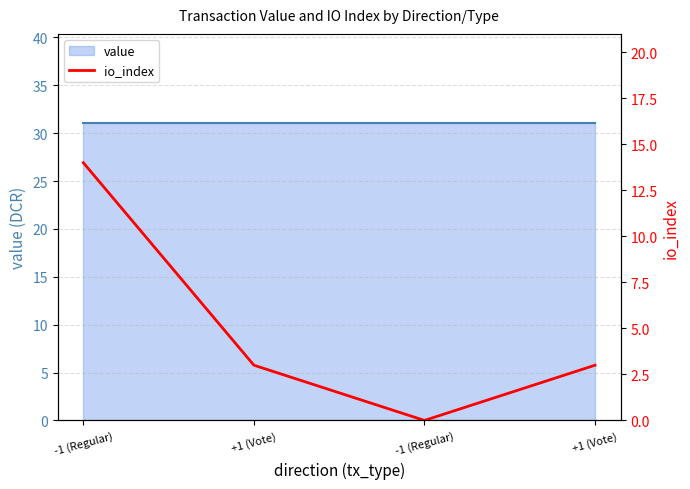

What is the label of the 2nd point from the left?

+1 (Vote)